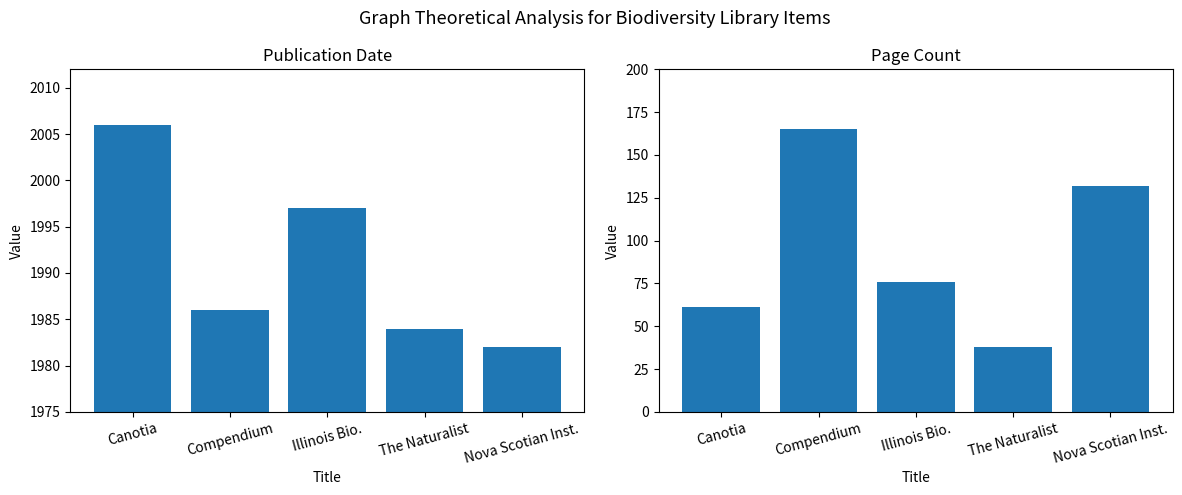

What is the sum of all Pages values?

472